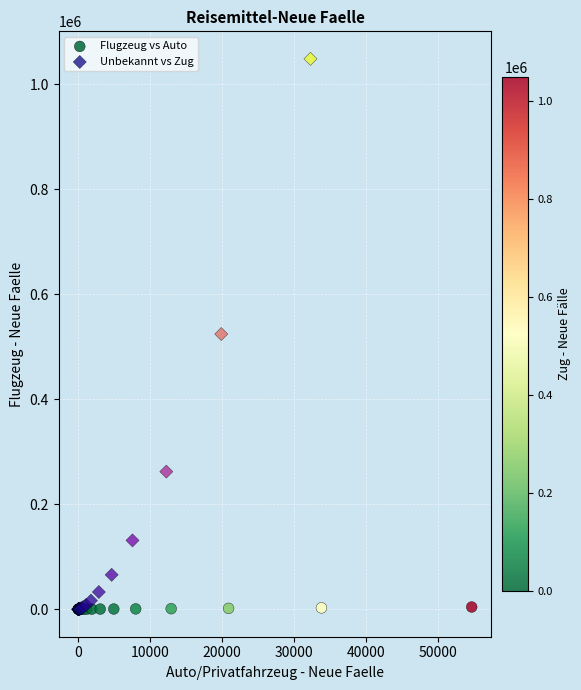

Which series has the widest spread of Y values?

Unbekannt vs Zug